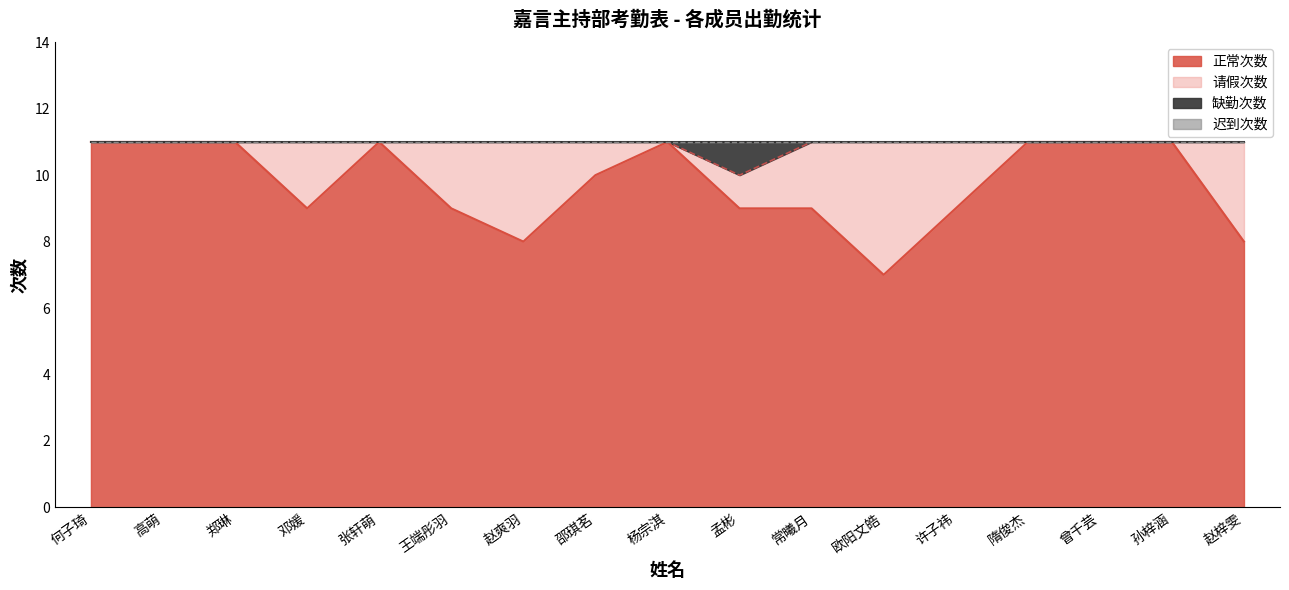

Between 许子祎 and 郑琳, which is larger?

郑琳